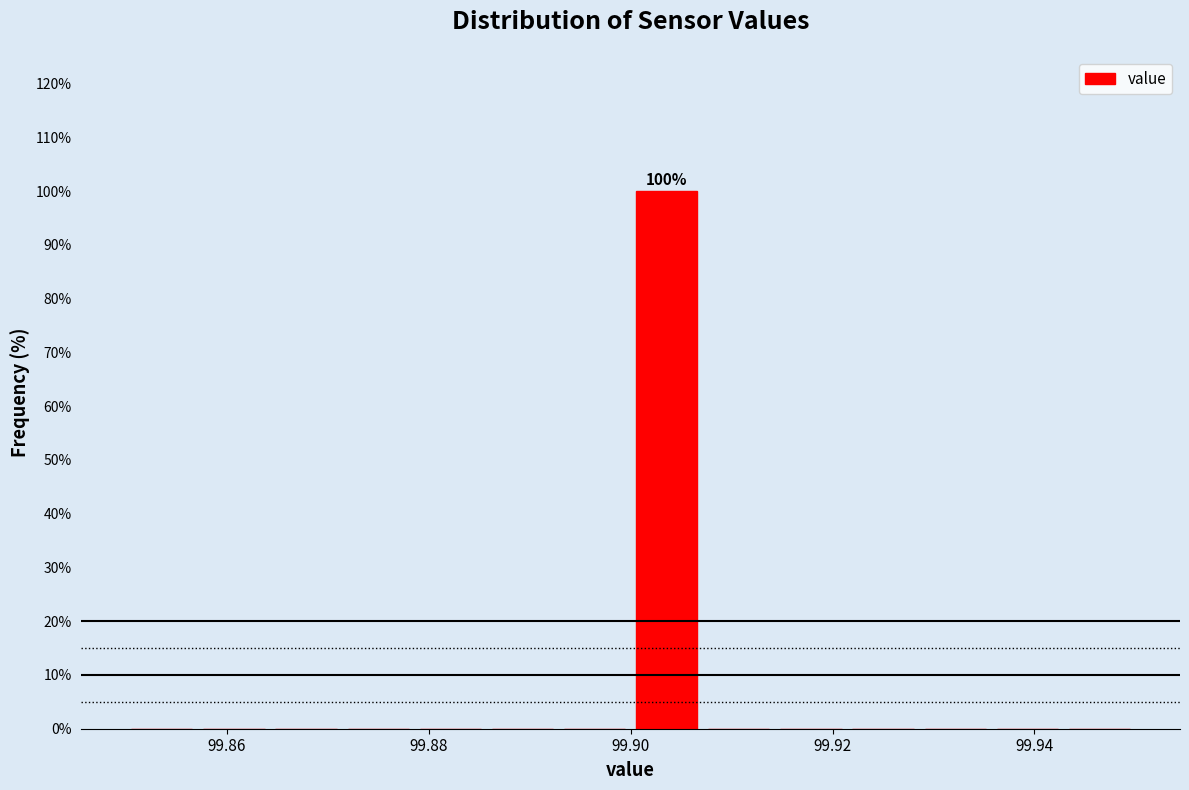

Read against the x-axis, roughly where is the centre of the tallest bar?

99.904